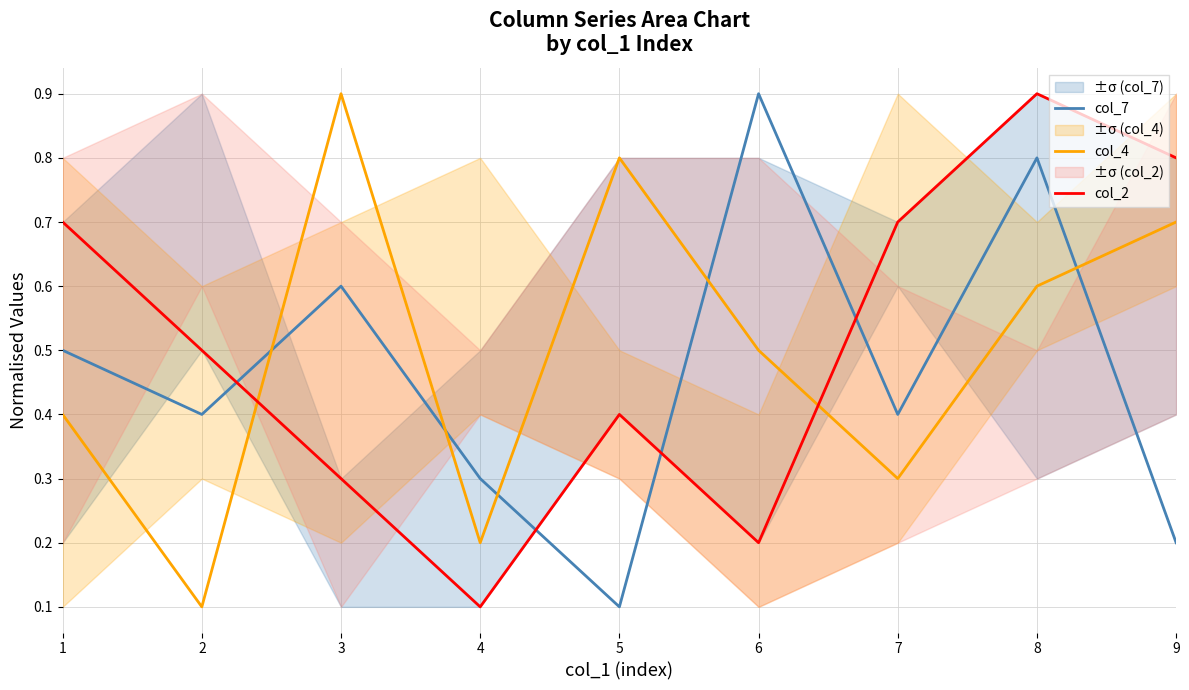

In col_7, how many points are lower than both neighbors (excluding endpoints)?

3